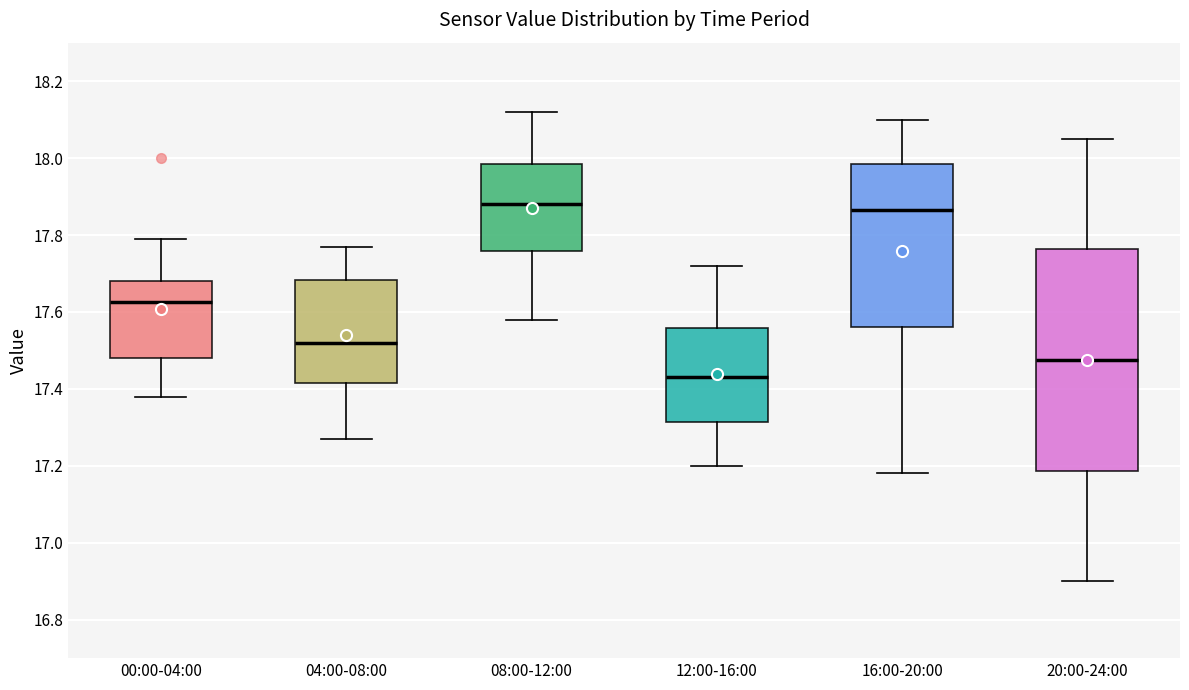

Which box is the tallest, from its lower edge to its upper edge?

20:00-24:00